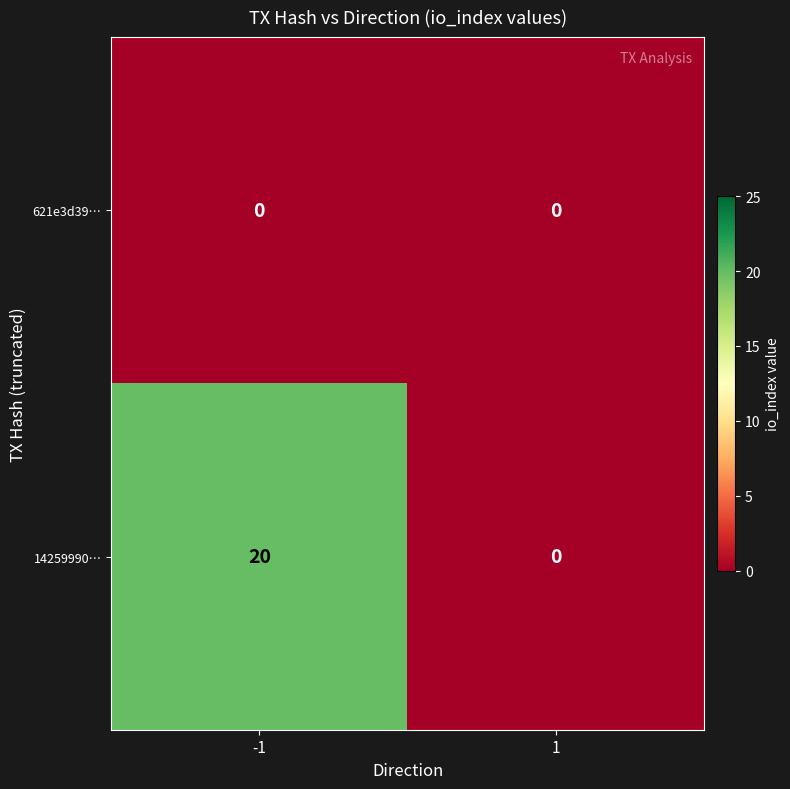

Which series changed the most between -1 and 1?

14259990…